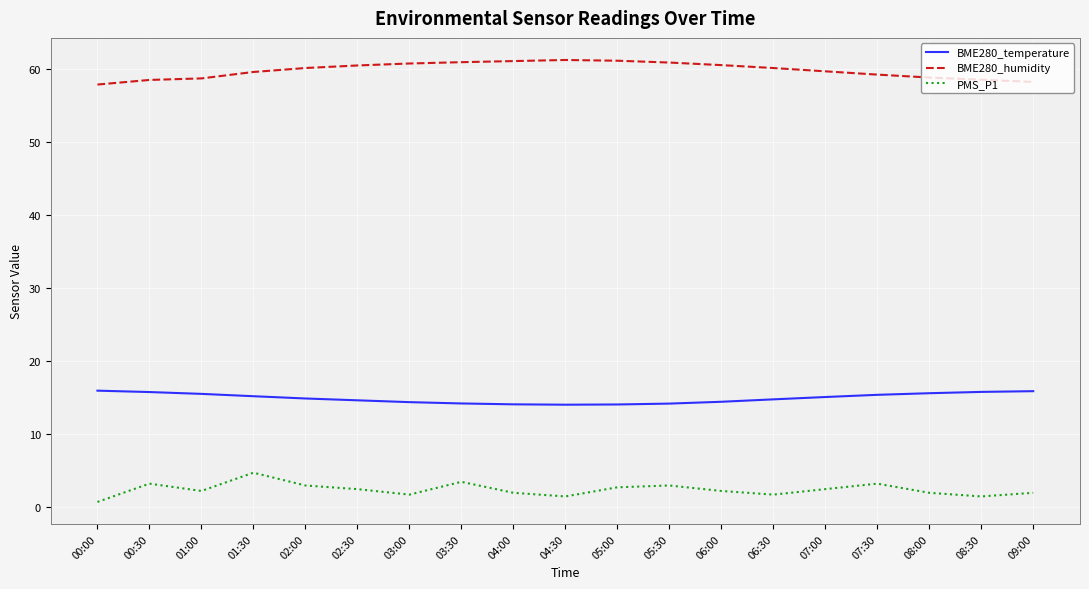

Where is the first local maximum for PMS_P1?

00:30